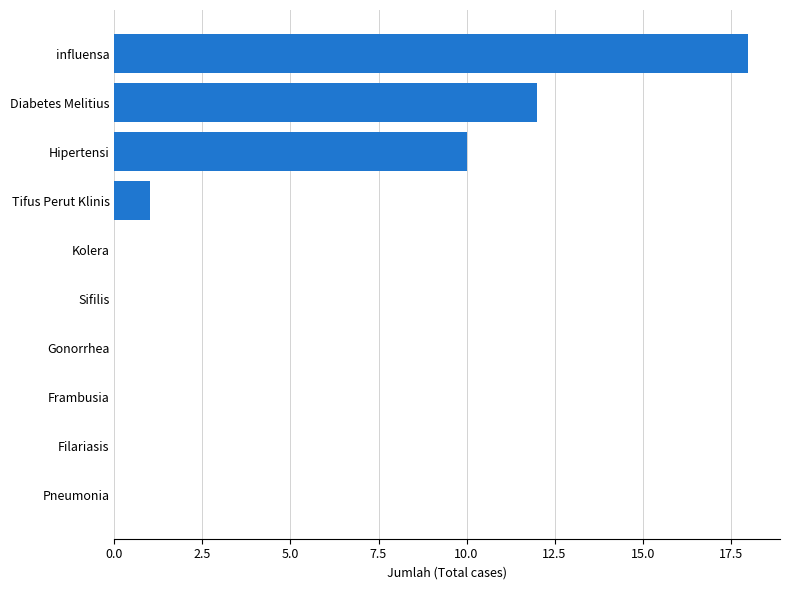

At which label is the value closest to 9?

Hipertensi